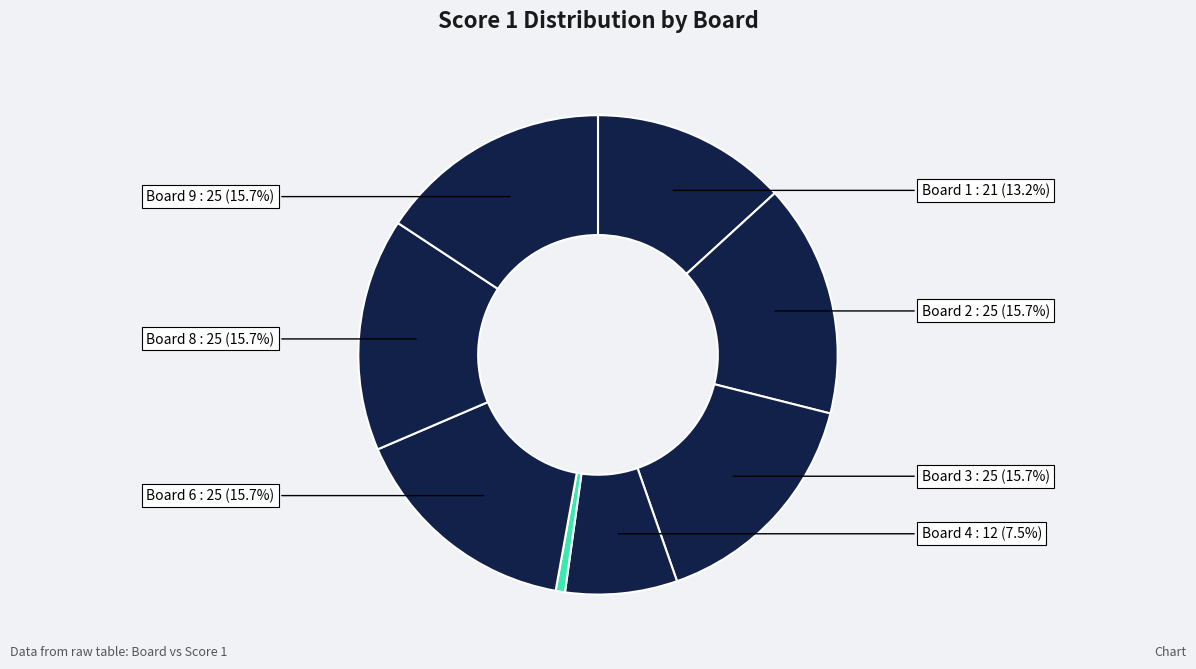

How many segments does this pie chart have?

8